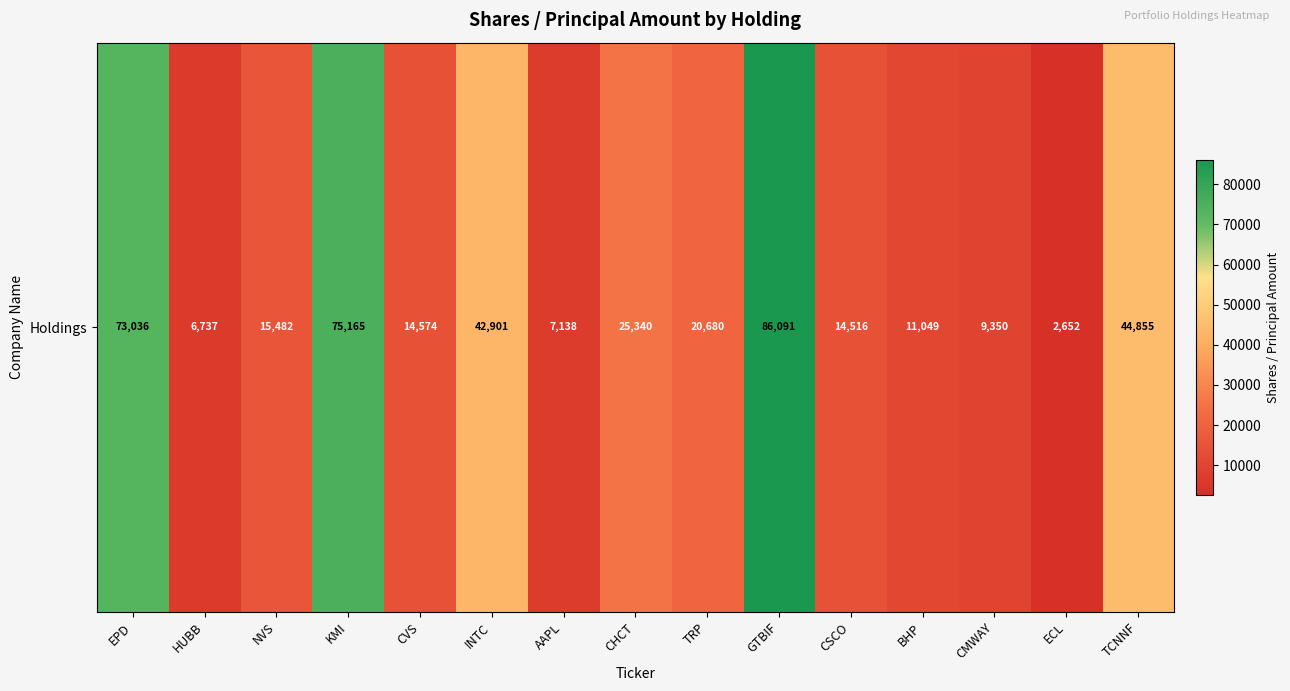

Is it true that the value at CHCT is 7012?

False